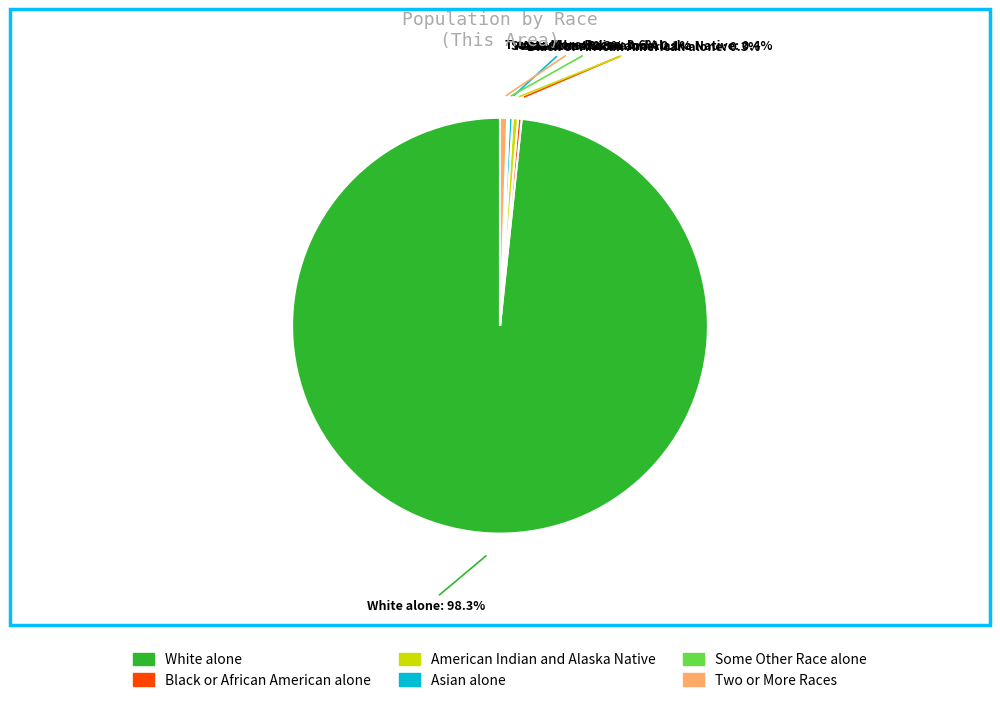

What is the largest slice in the pie chart?

White alone